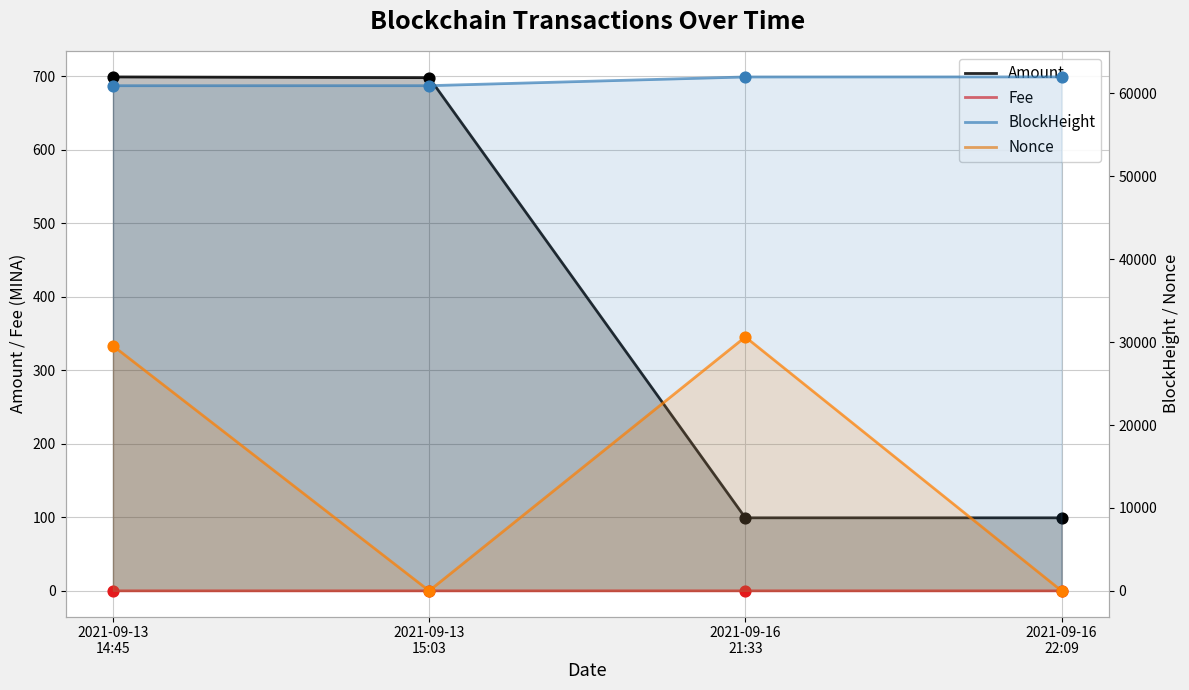

What is the total value across all series at 2021-09-13
14:45?

91192.1